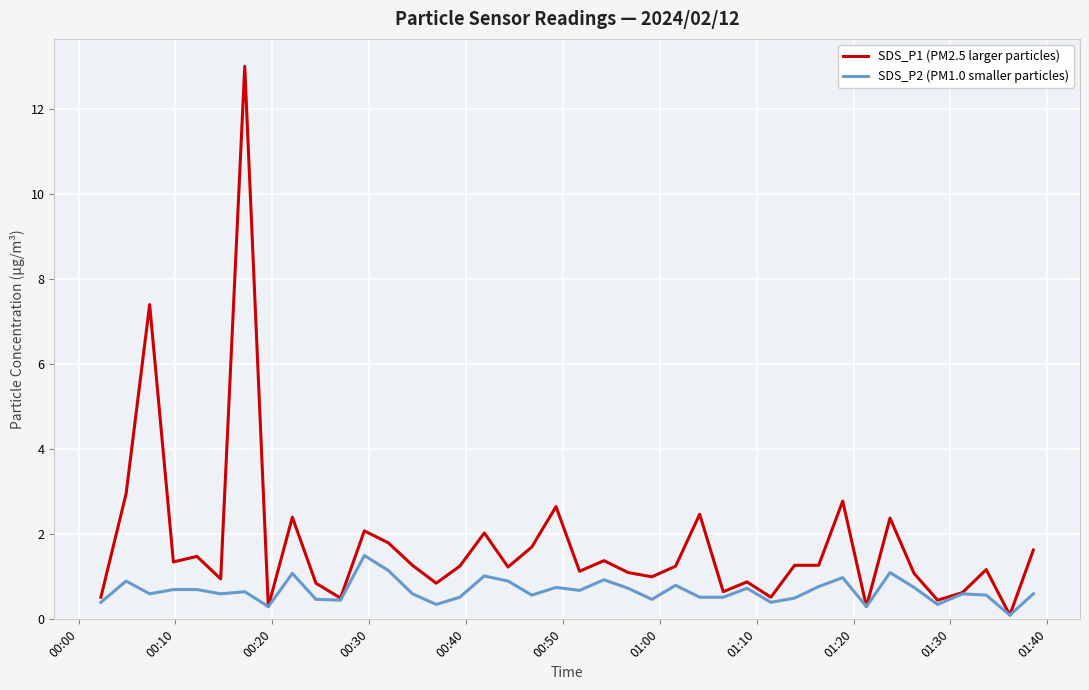

Rank the series by their maximum value, from highest to lowest.

SDS_P1 (PM2.5 larger particles), SDS_P2 (PM1.0 smaller particles)